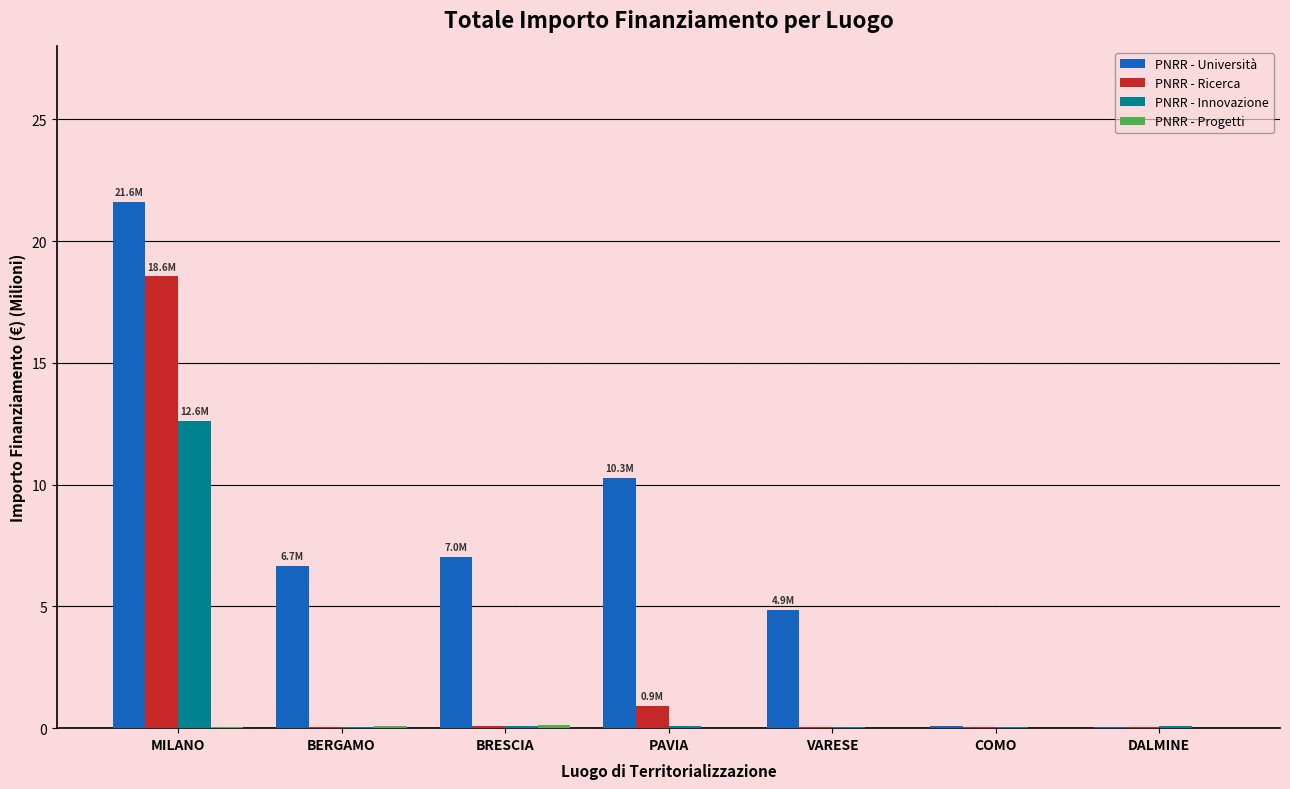

At which category is the sum across all series the highest?

MILANO